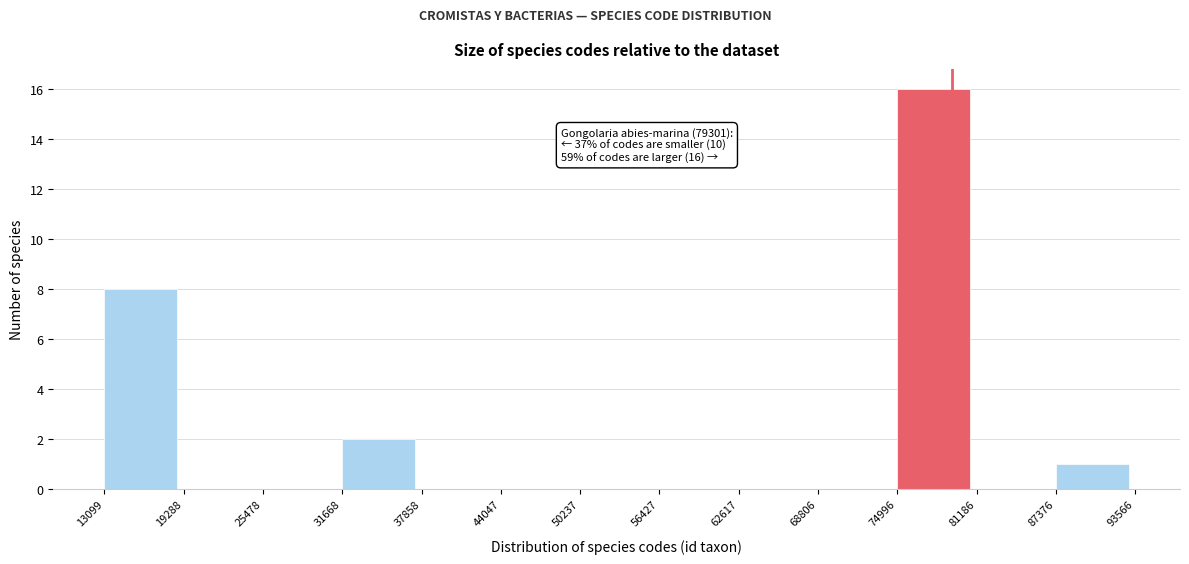

Over which range of the x-axis is the bar tallest?

74996 to 81186